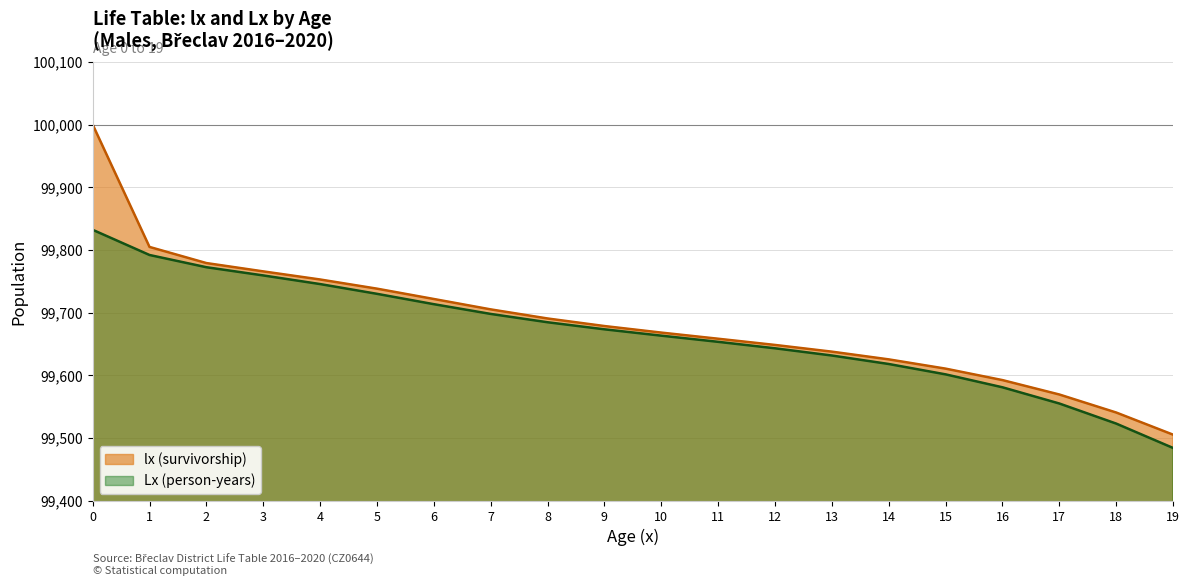

List the series in order of their overall mean, lowest first.

Lx (person-years), lx (survivorship)